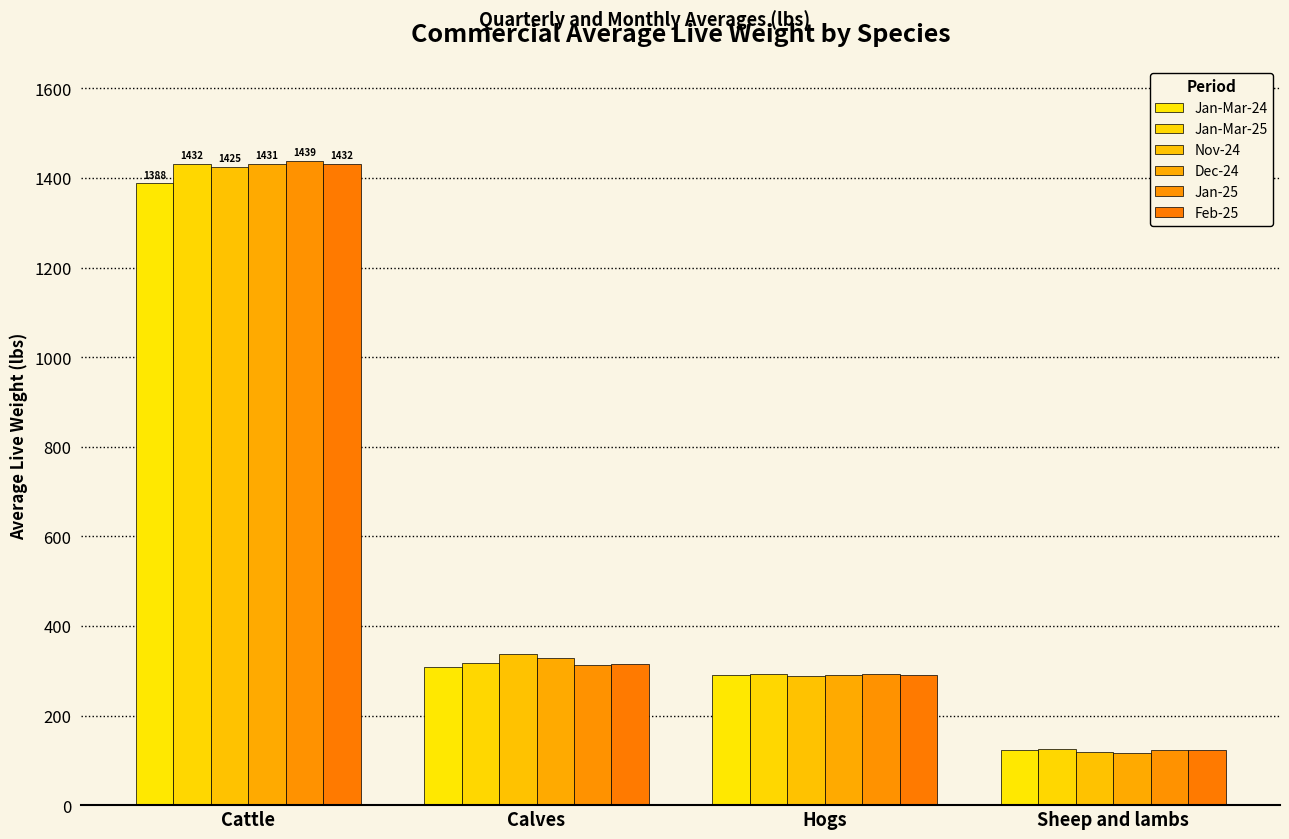

Read the Jan-25 value at Calves.

312.0